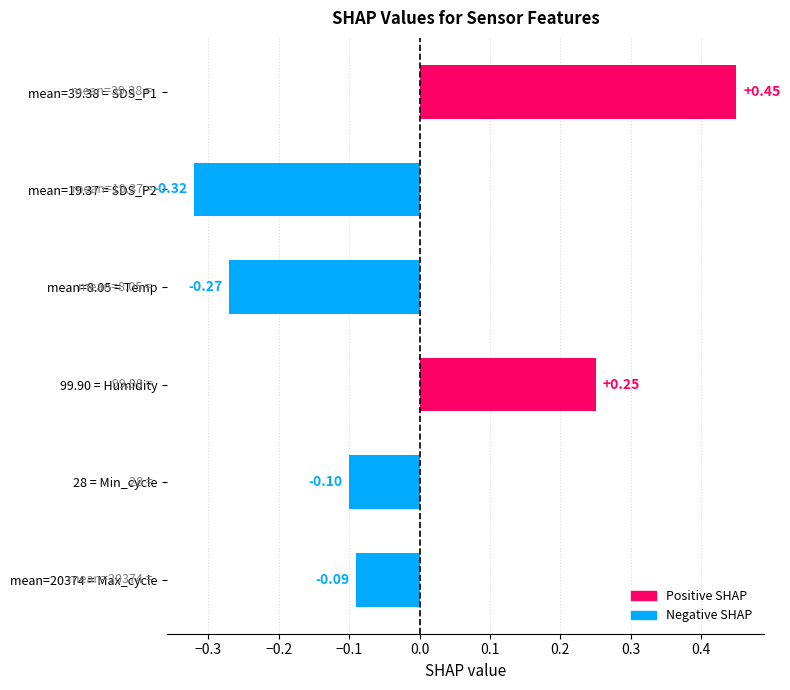

Rank the categories by value from lowest to highest.

mean=19.37 = SDS_P2, mean=8.05 = Temp, 28 = Min_cycle, mean=20374 = Max_cycle, 99.90 = Humidity, mean=39.38 = SDS_P1